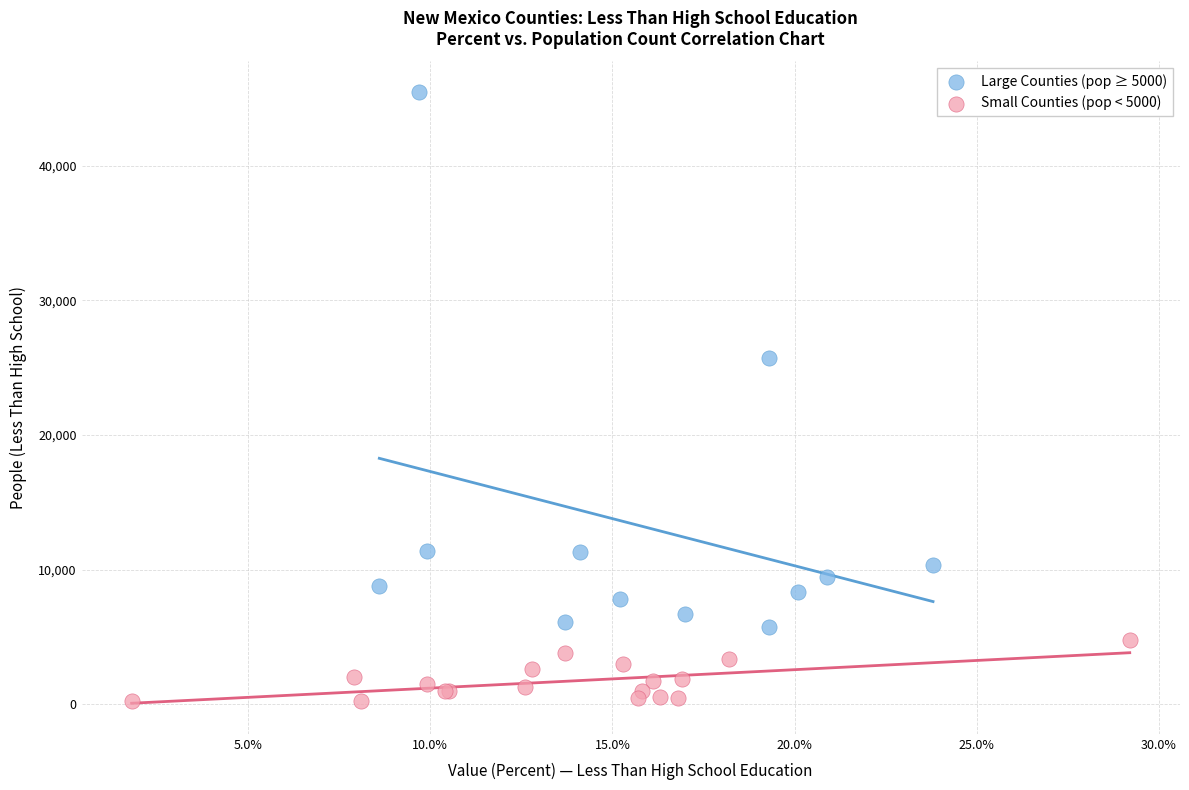

Which series has the widest spread of Y values?

Large Counties (pop ≥ 5000)